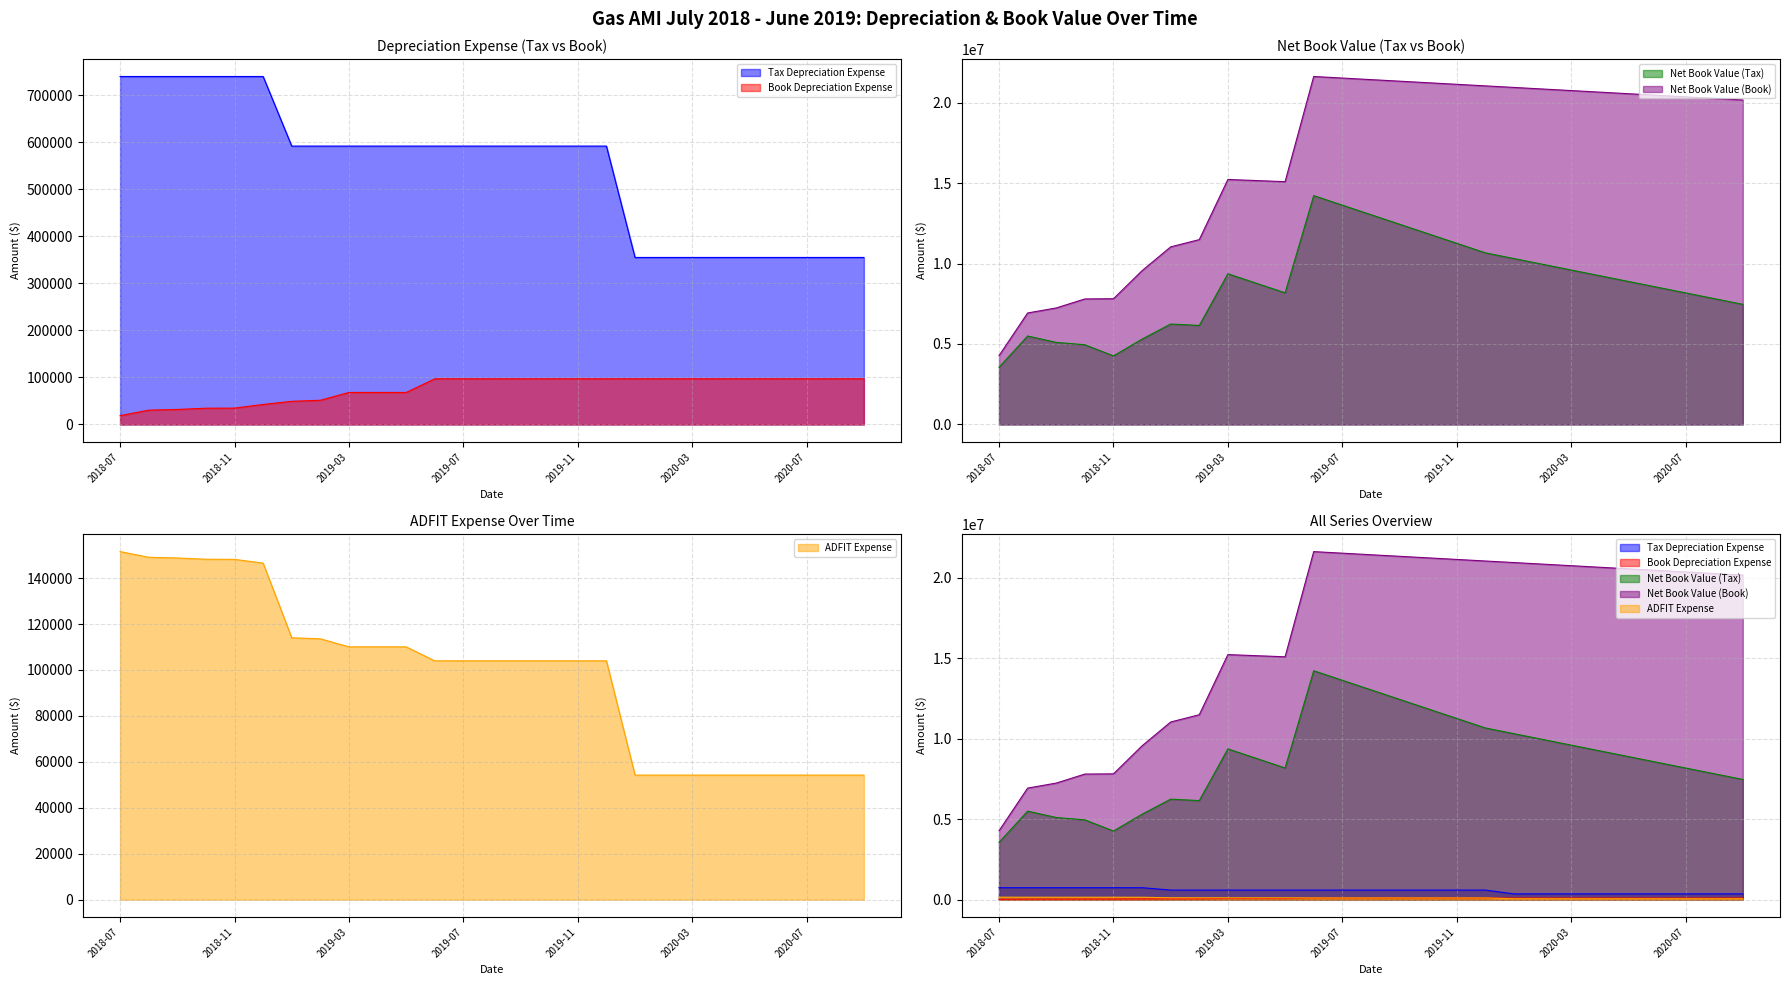

What is the label of the 8th point from the left?

2019-02